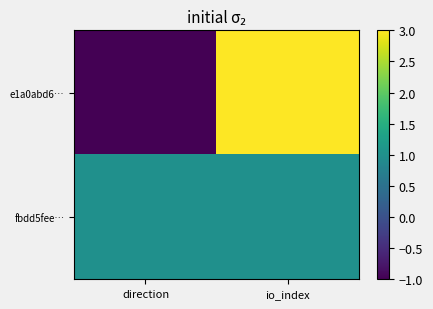

Rank the series at io_index from lowest to highest value.

fbdd5fee…, e1a0abd6…